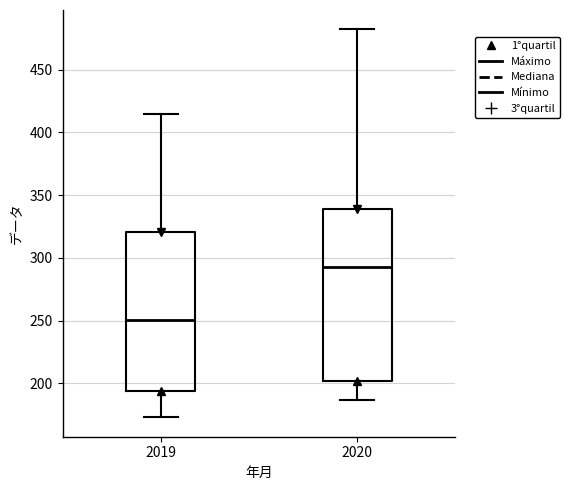

Reading left to right, read every box against the y-axis: the position of its median line, the range the box covers, and the ends of its whiskers. The values are not printed on the chart, so give them approximately, as read against the axis.

2019: median 250, box 195 to 320, whiskers 175 to 415
2020: median 295, box 200 to 340, whiskers 185 to 480